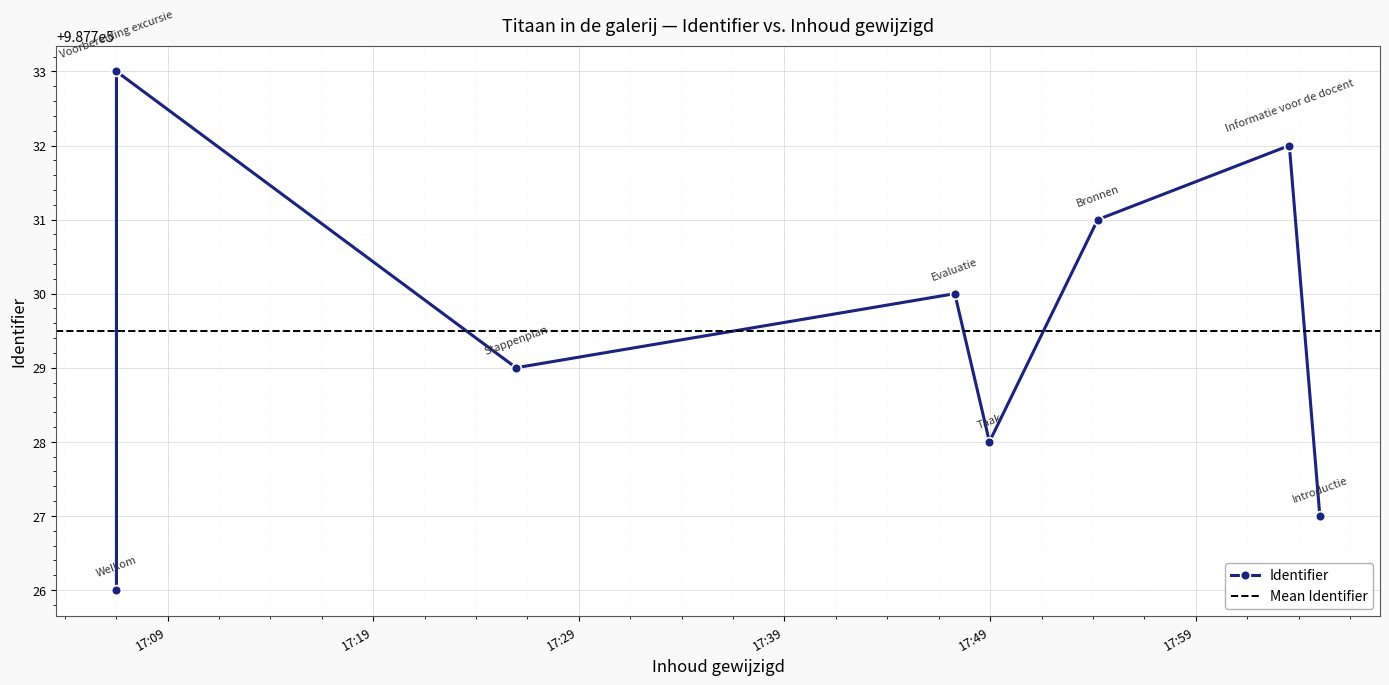

Is this an area chart (filled region under the line)?

No